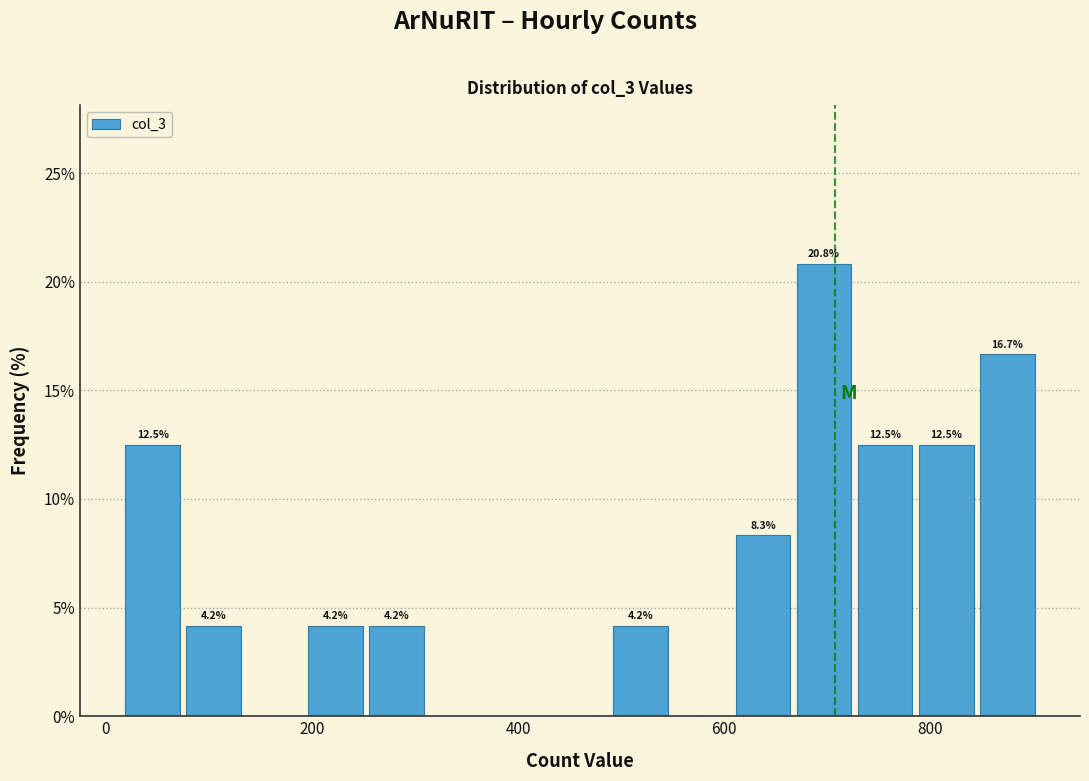

Around what value on the x-axis is the tallest bar? Give the approximate position of its centre, as read against the axis.

700